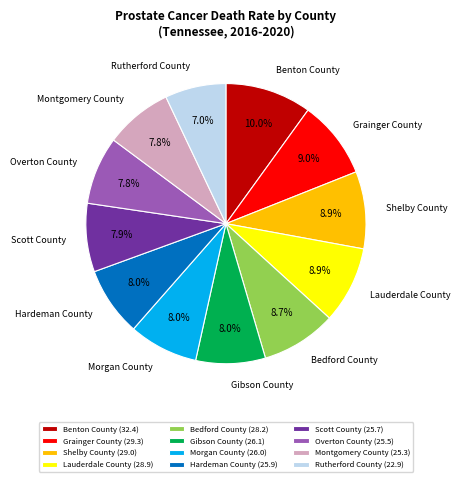

What percentage is the Scott County slice, to the nearest percent?

8%